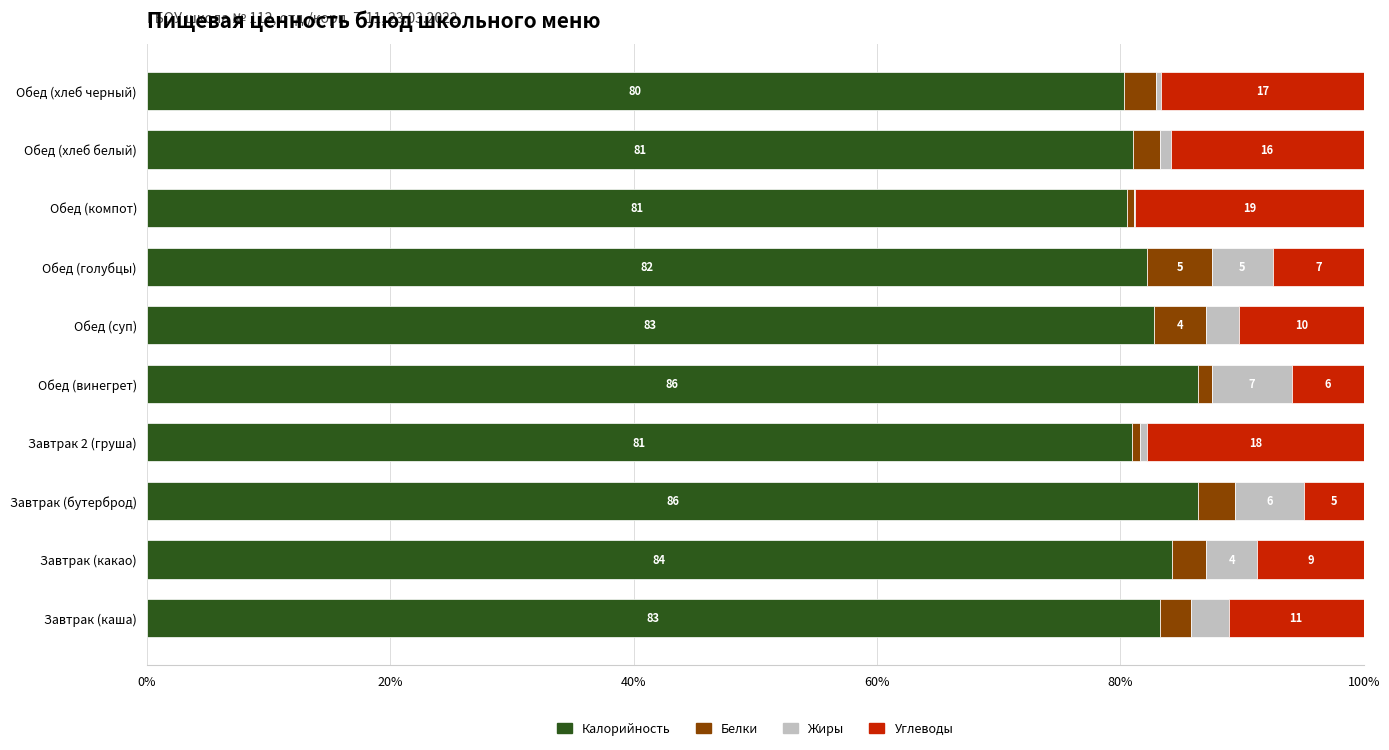

What is the total value across all series at Завтрак (бутерброд)?

100.0